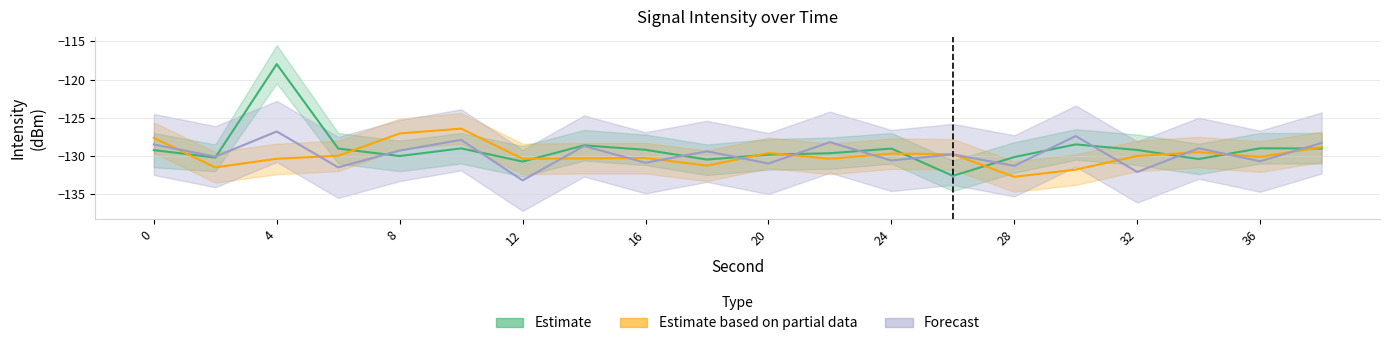

What is the difference between the second highest and second lowest values in the Estimate series?

2.2